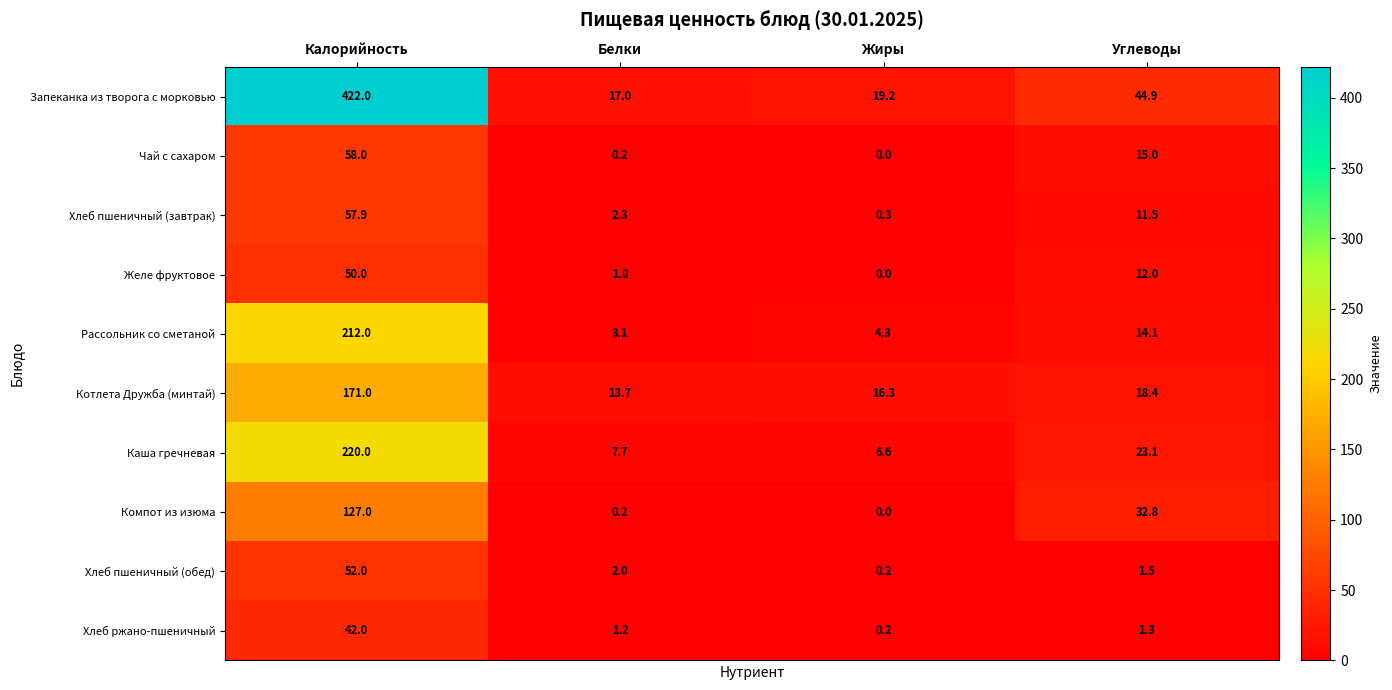

List the labels in order of Котлета Дружба (минтай) value, smallest first.

Белки, Жиры, Углеводы, Калорийность